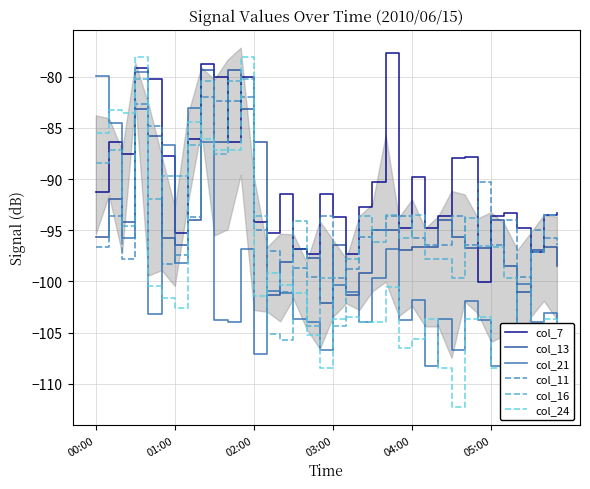

What are all the series names shown in the legend?

col_7, col_13, col_21, col_11, col_16, col_24